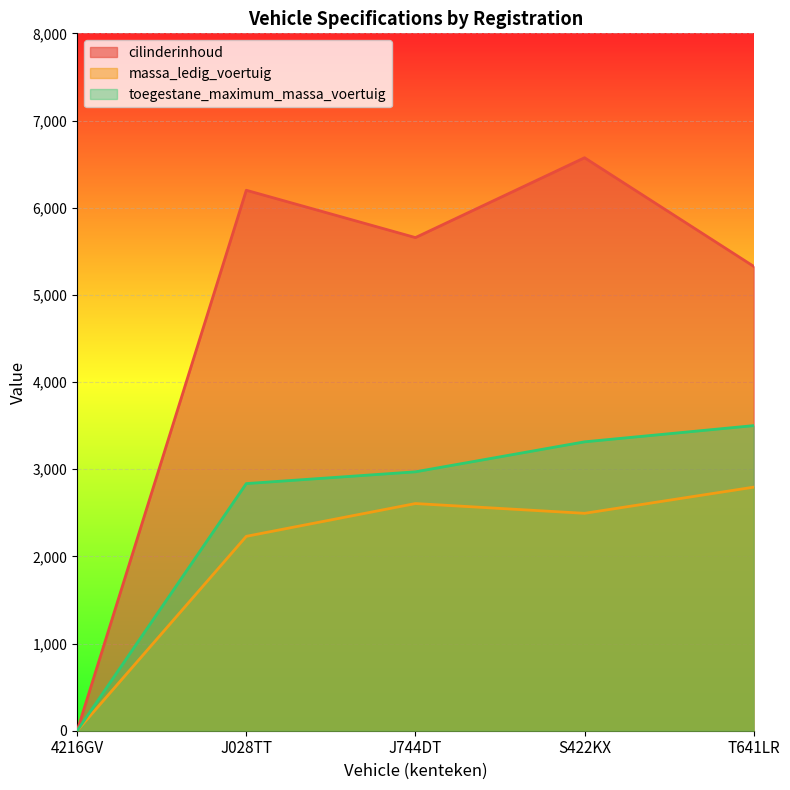

What is the sum of the cilinderinhoud values at J744DT and S422KX?

12230